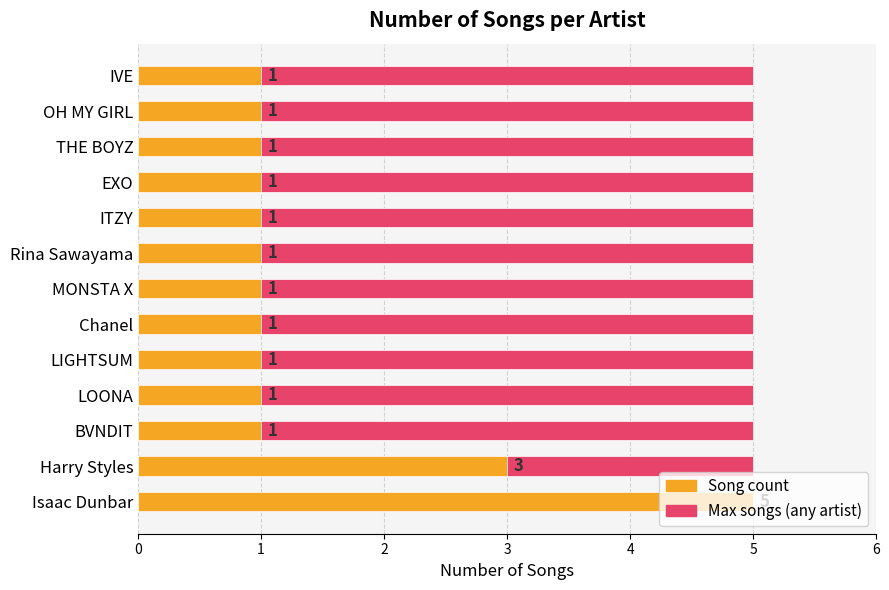

How many groups of bars are there?

13